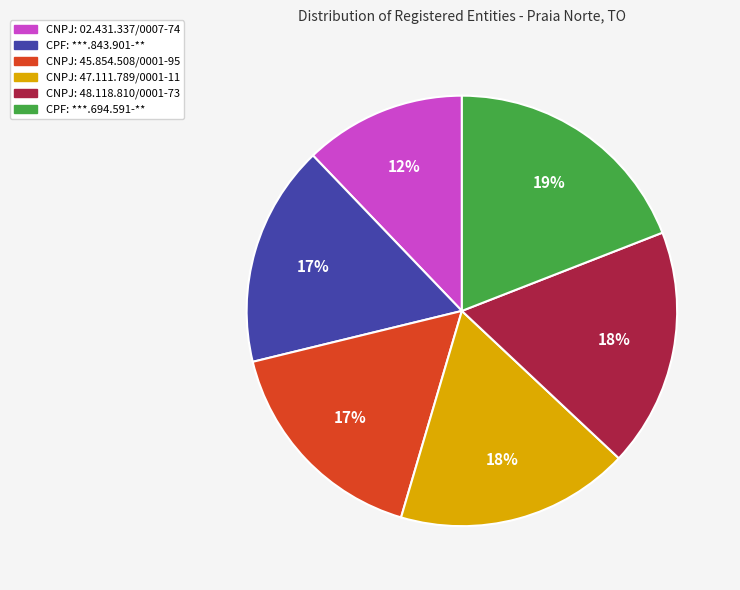

Is it true that CNPJ: 47.111.789/0001-11 is 18% of the pie?

True